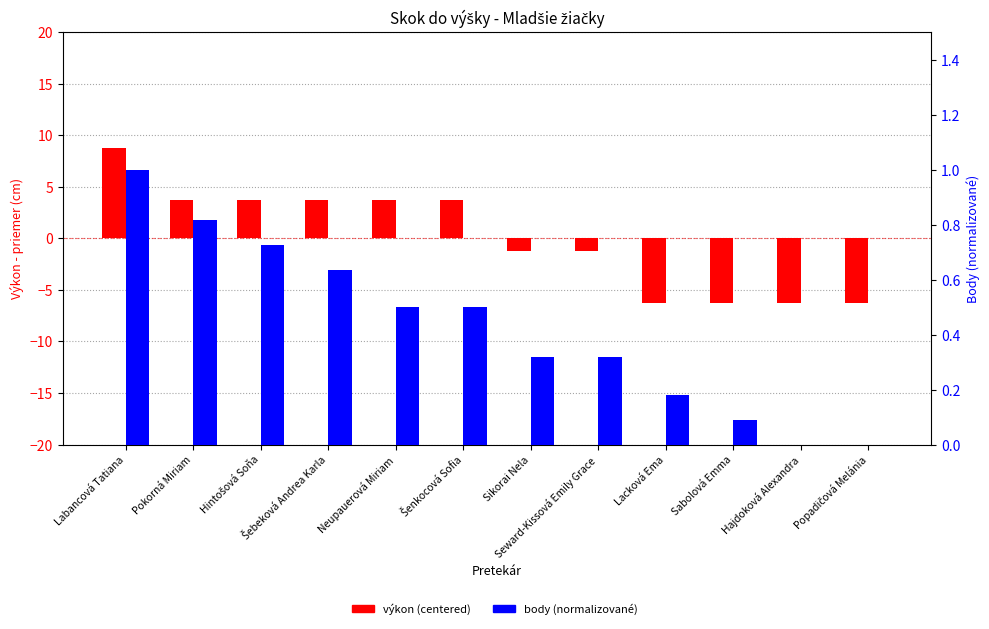

Which series changed the most between Šebeková Andrea Karla and Seward-Kissová Emily Grace?

výkon (centered)